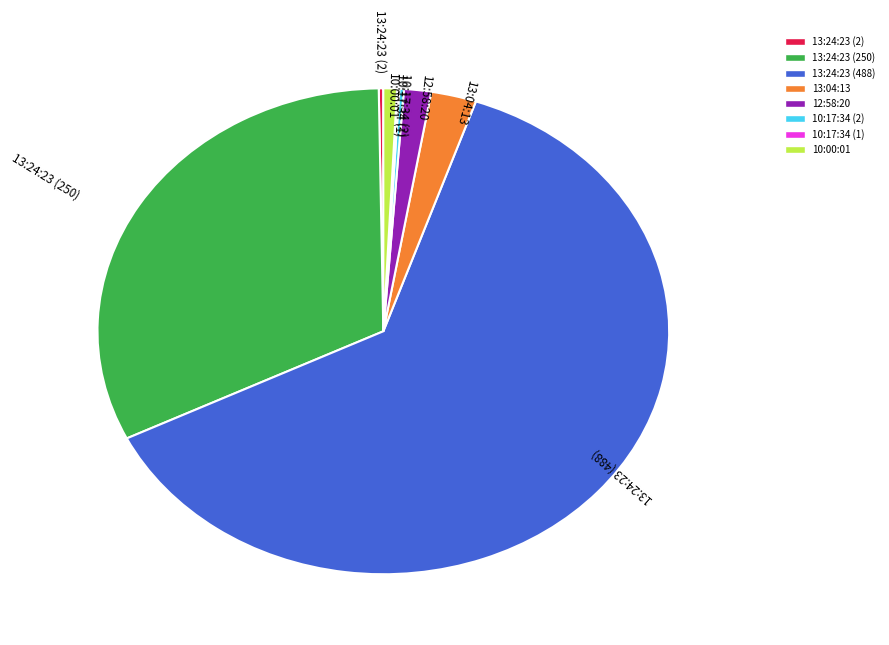

Which has a higher value, 13:04:13 or 12:58:20?

13:04:13